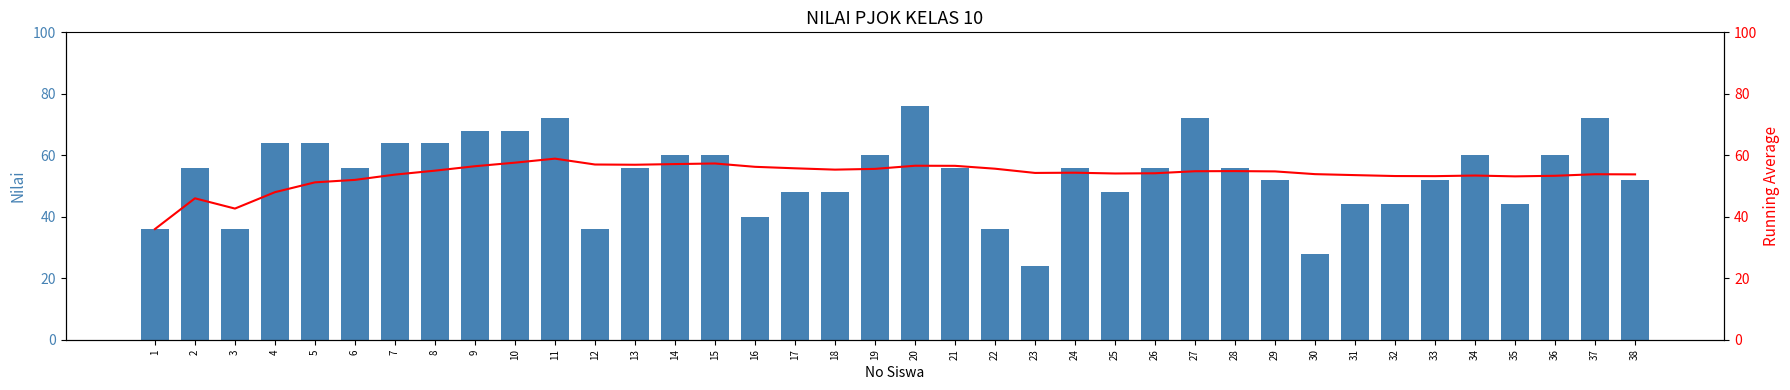

Rank the series at 37 from lowest to highest value.

Running Avg Nilai, Nilai